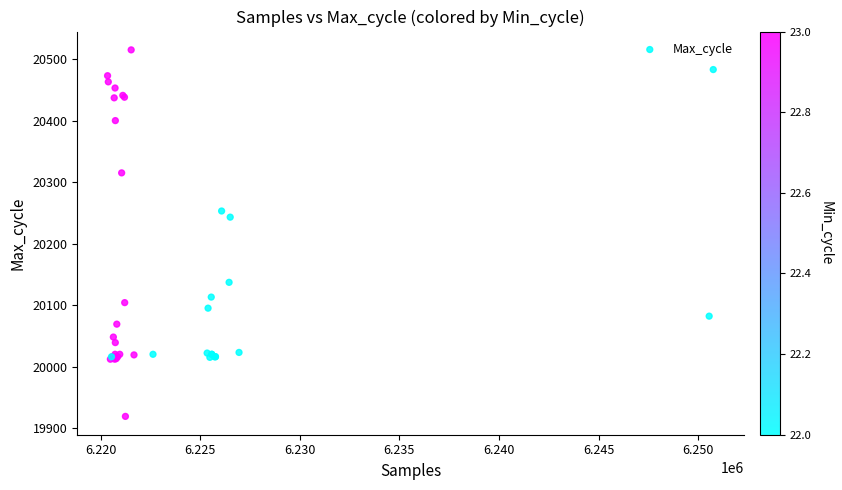

What Y value in the scatter plot is closest to 20217?

20243